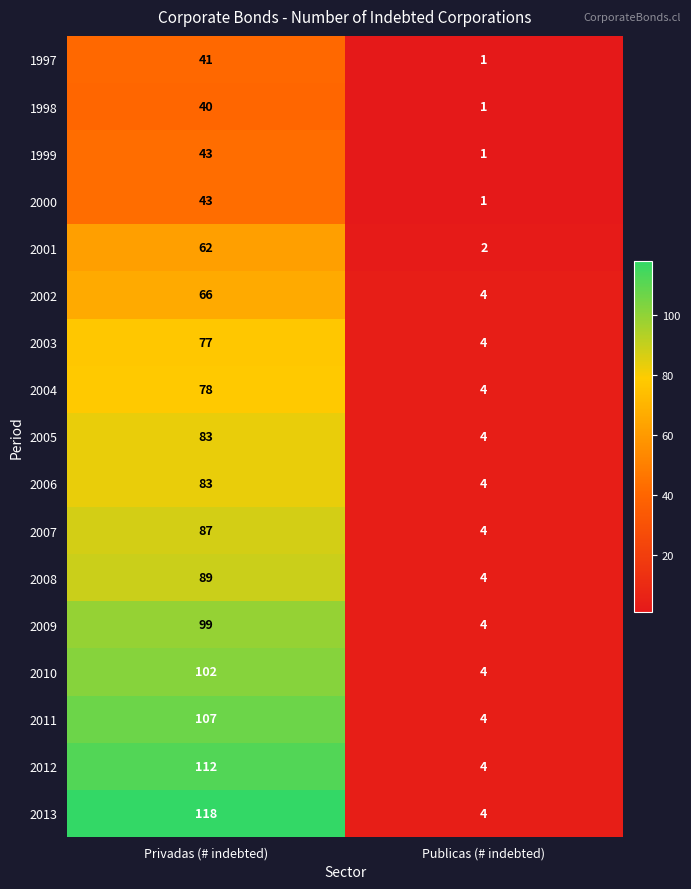

Rank the categories by 2008 value from highest to lowest.

Privadas (# indebted), Publicas (# indebted)